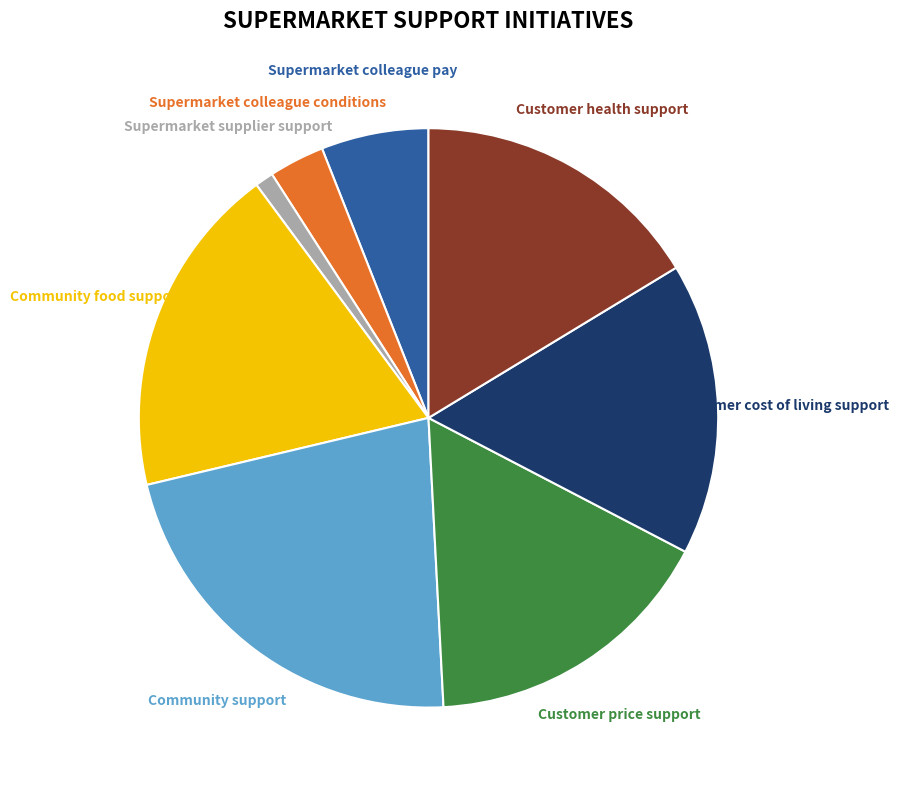

Combined, do Community food support and Customer health support account for over 50%?

No